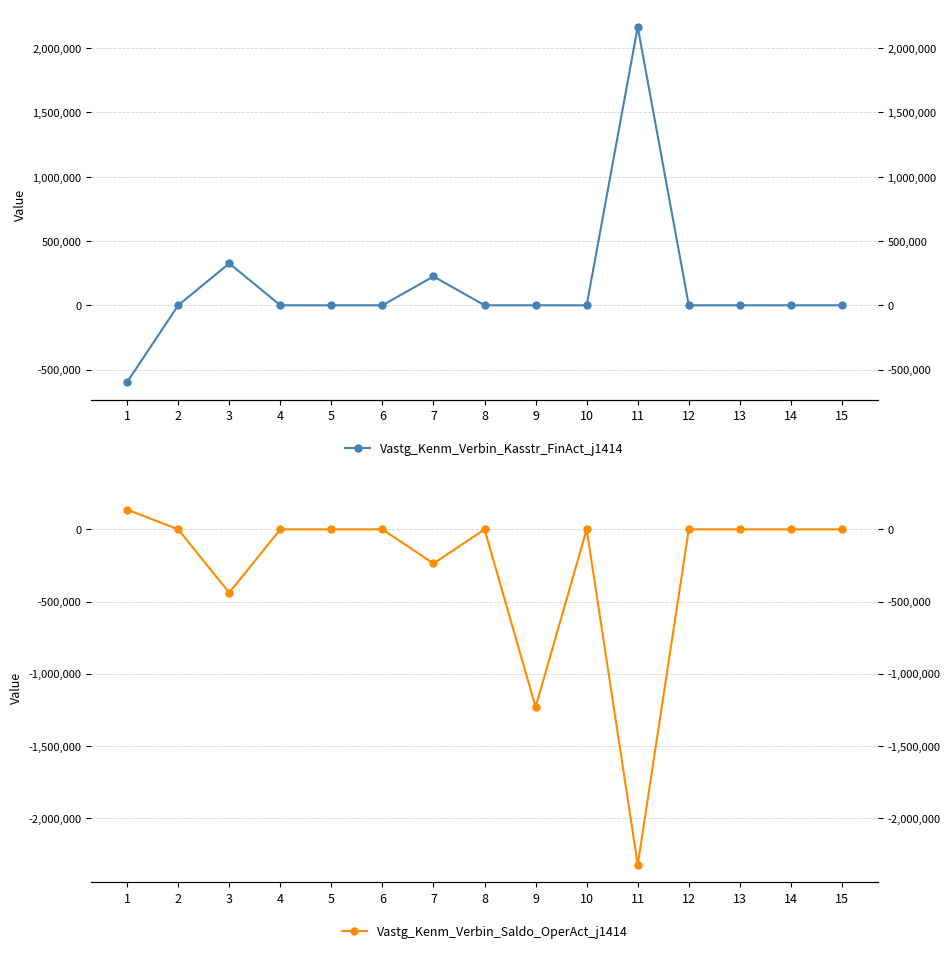

Is it true that Vastg_Kenm_Verbin_Kasstr_FinAct_j1414 equals 0 at 5?

True